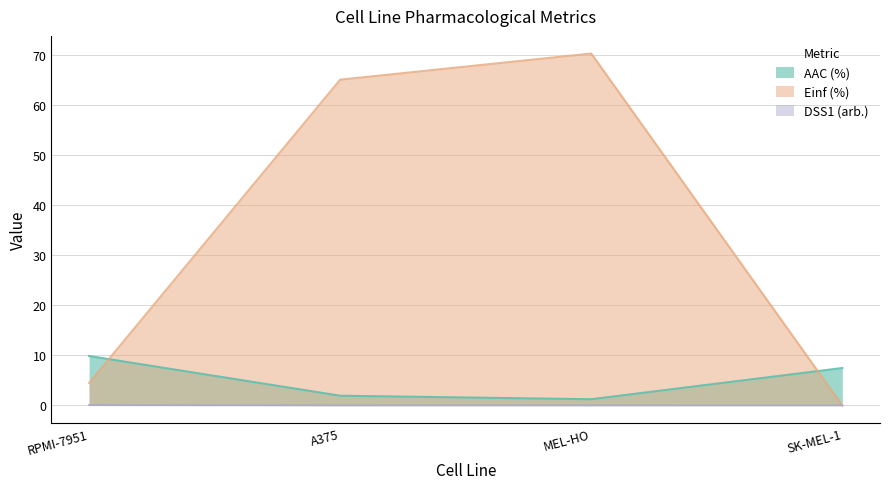

What is the label of the 4th point from the left?

SK-MEL-1